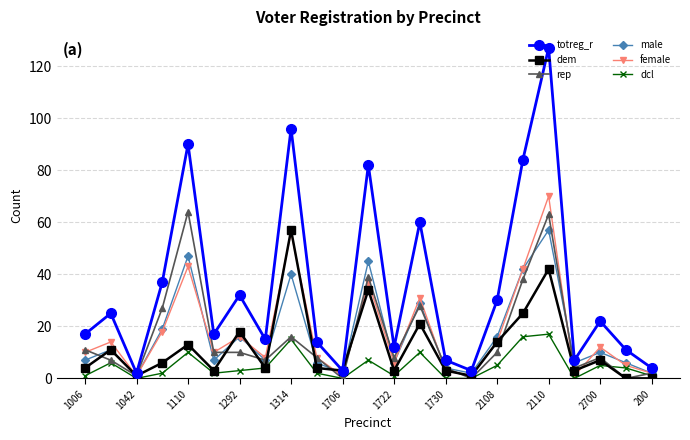

Which series has the largest total across all categories?

totreg_r